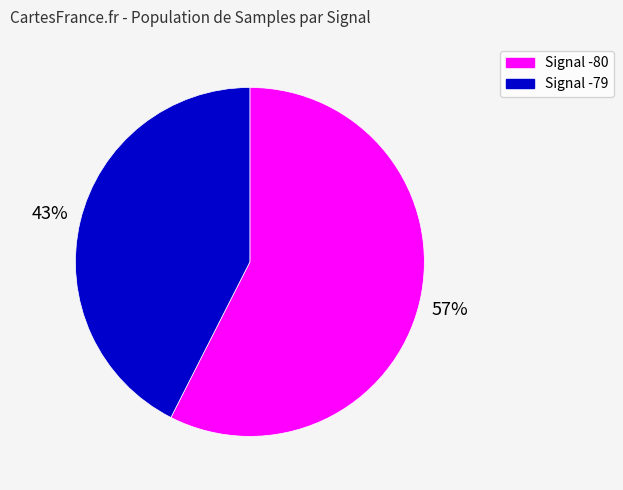

Is there a majority slice in this chart?

Yes